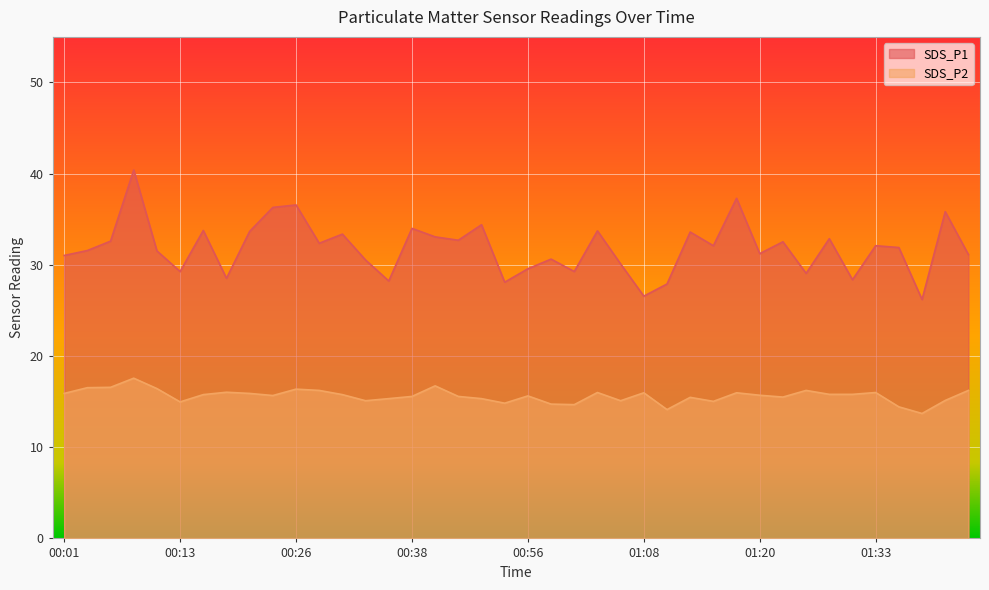

True or false: SDS_P2 has more than 2 interior local peaks.

True